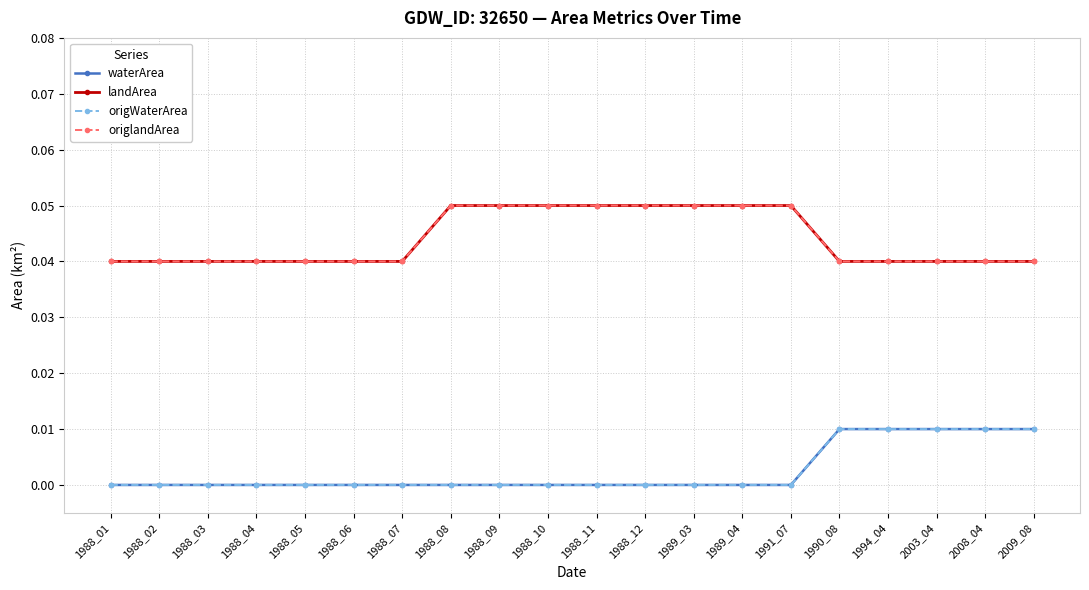

True or false: landArea and waterArea intersect in this chart.

False